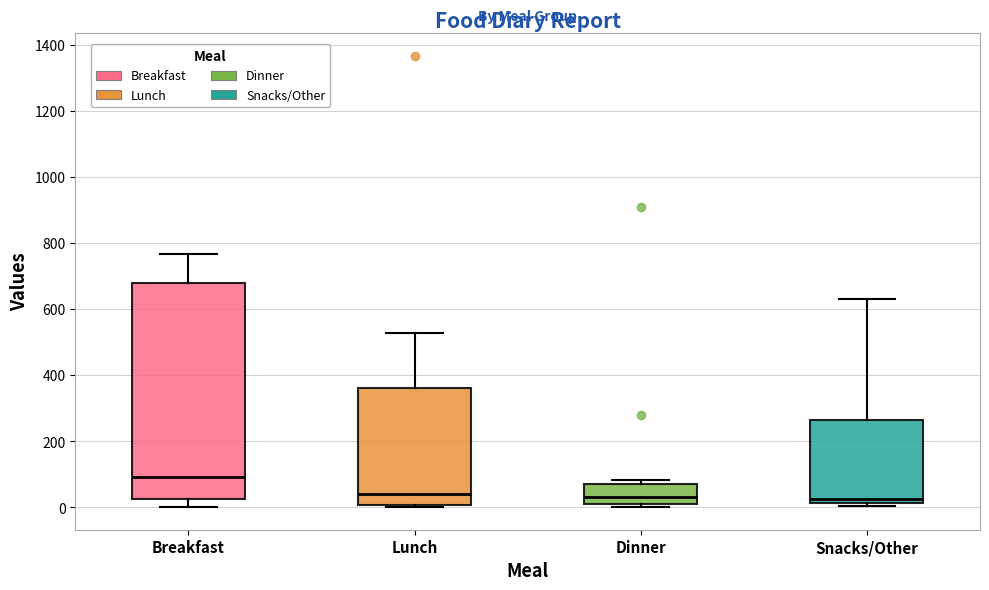

Which box is the tallest, from its lower edge to its upper edge?

Breakfast